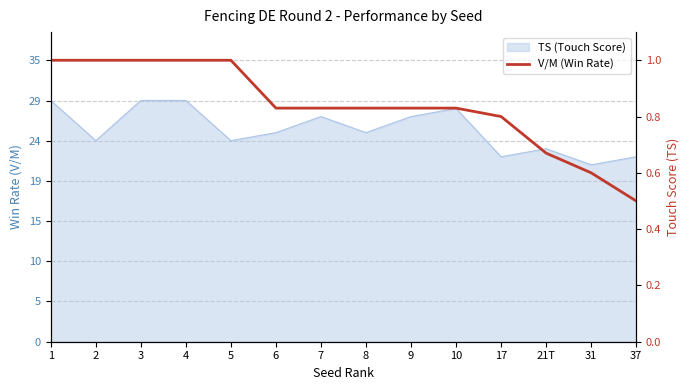

What position from the left is 21T?

12